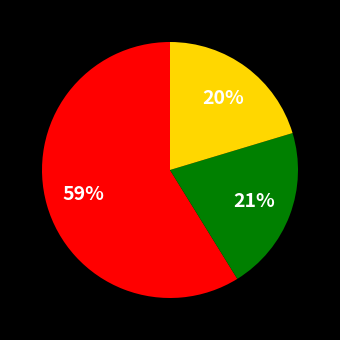

Does any single category account for the majority?

Yes